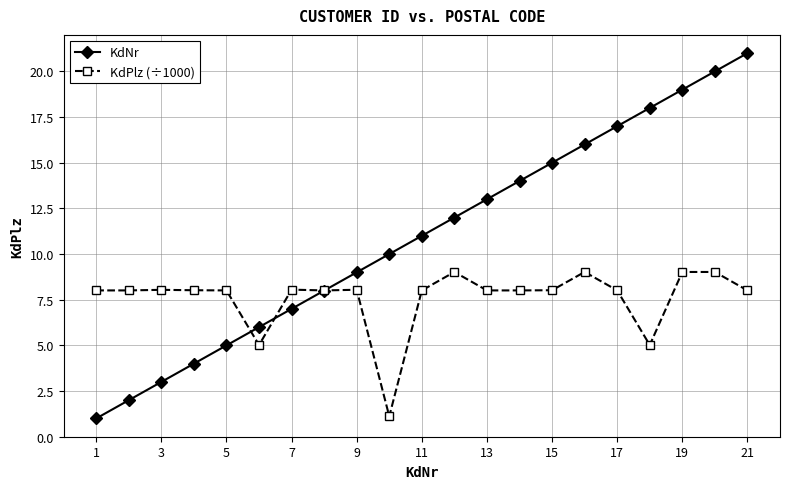

What are all the series names shown in the legend?

KdNr, KdPlz (÷1000)